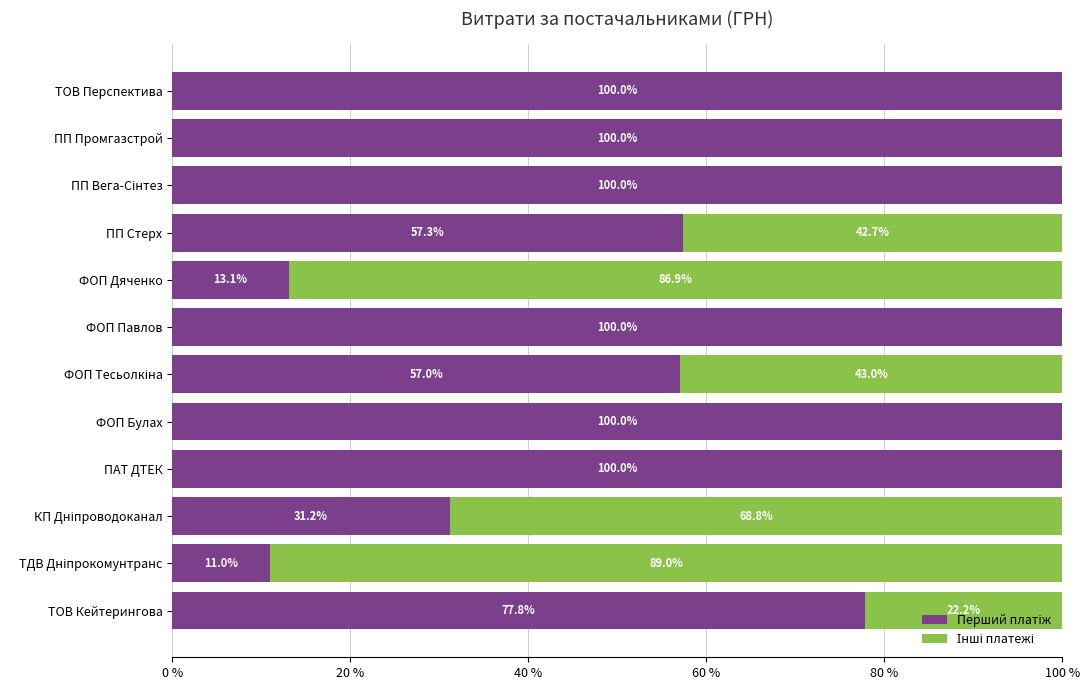

What is the total value across all series at ПП Стерх?

100.0